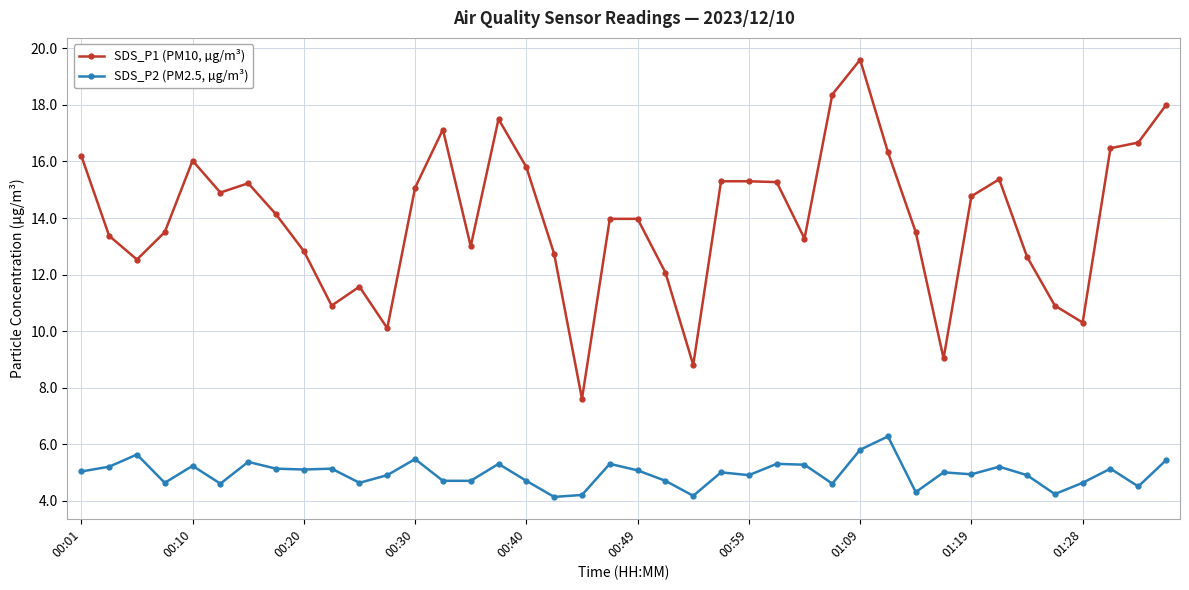

List the series in order of their peak value, highest first.

SDS_P1 (PM10, µg/m³), SDS_P2 (PM2.5, µg/m³)